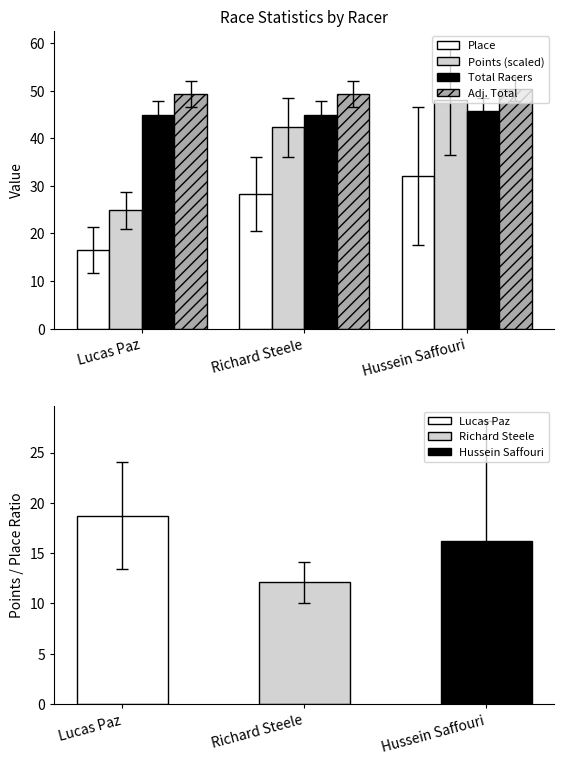

Is the value of Total Racers at Richard Steele greater than the value of Adj. Total at Lucas Paz?

No